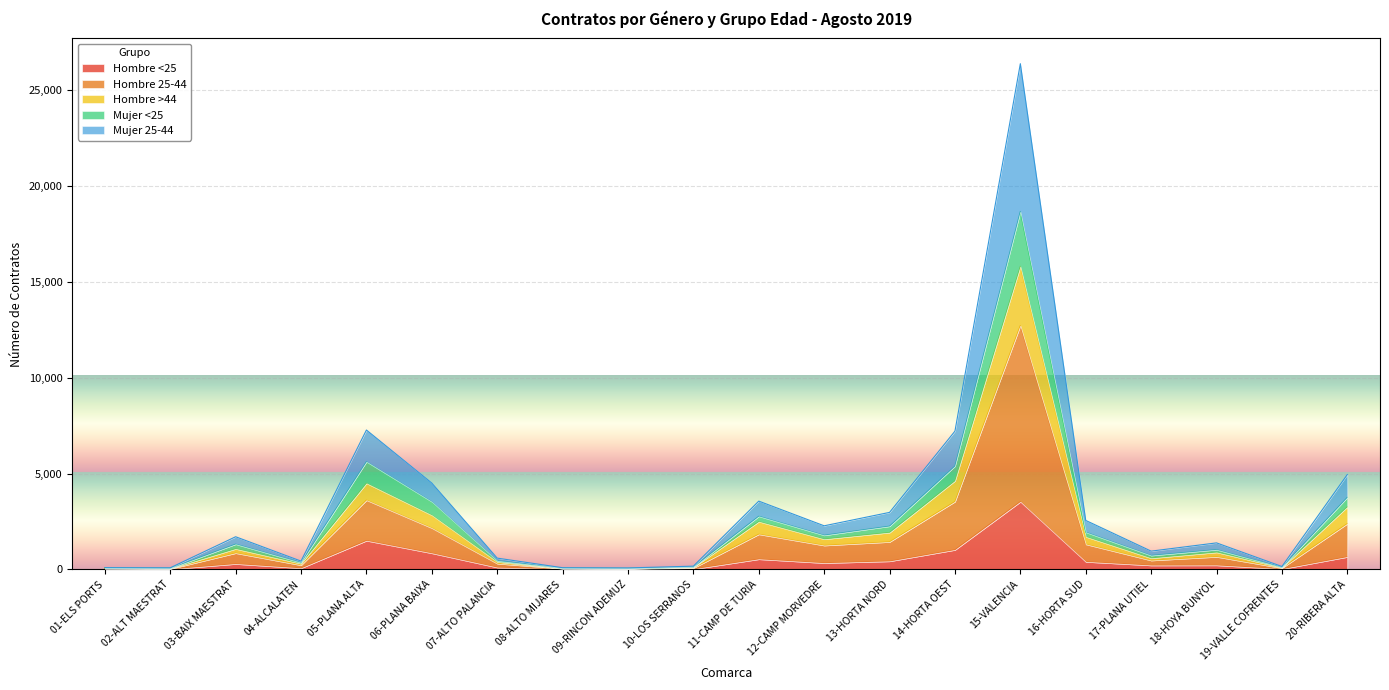

What is the maximum value shown in the chart?

26384